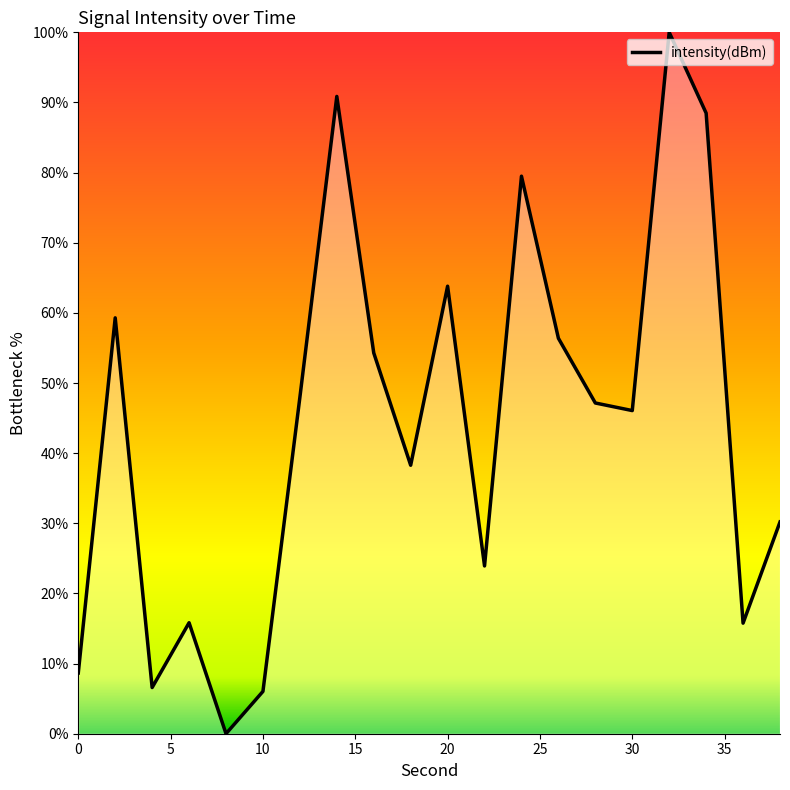

Reading left to right, what are all the values shown in this chart?

8.7	59.3	6.6	15.8	0.0	6.0	48.0	90.9	54.3	38.3	63.8	23.9	79.5	56.4	47.2	46.1	100.0	88.5	15.8	30.2